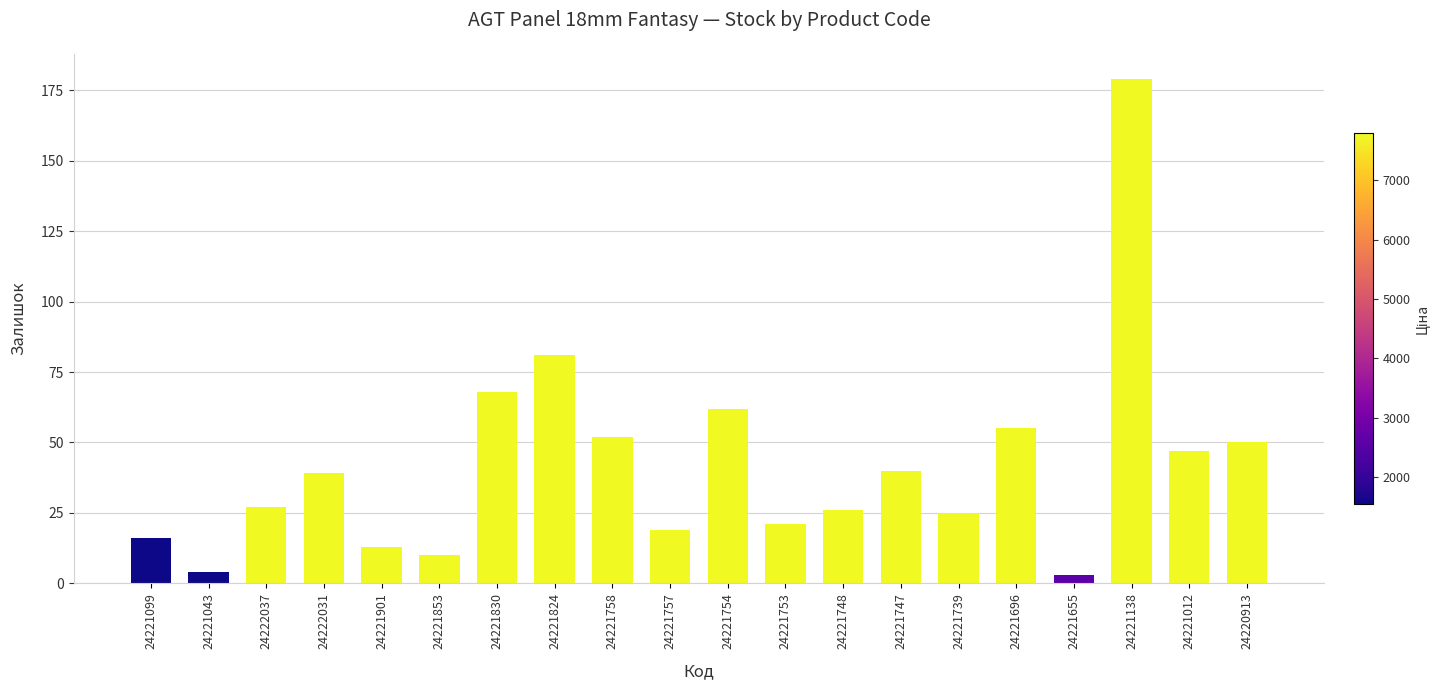

True or false: the data shows 19 at 24221757.

True